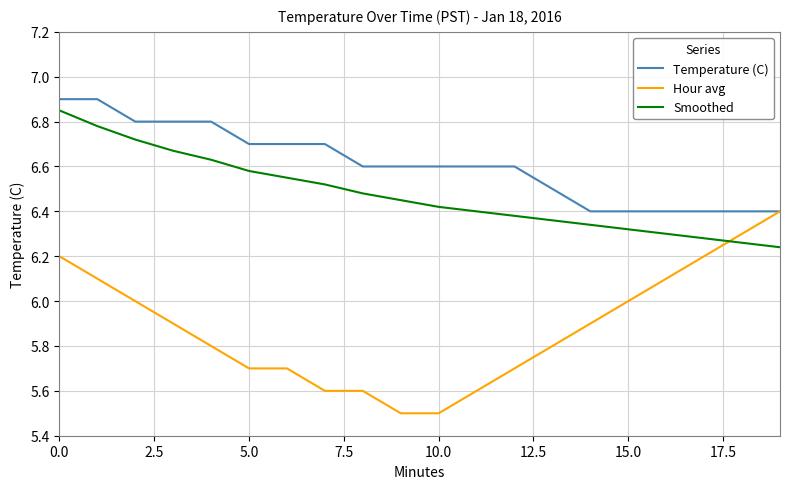

What is the minimum value for Hour avg?

5.5